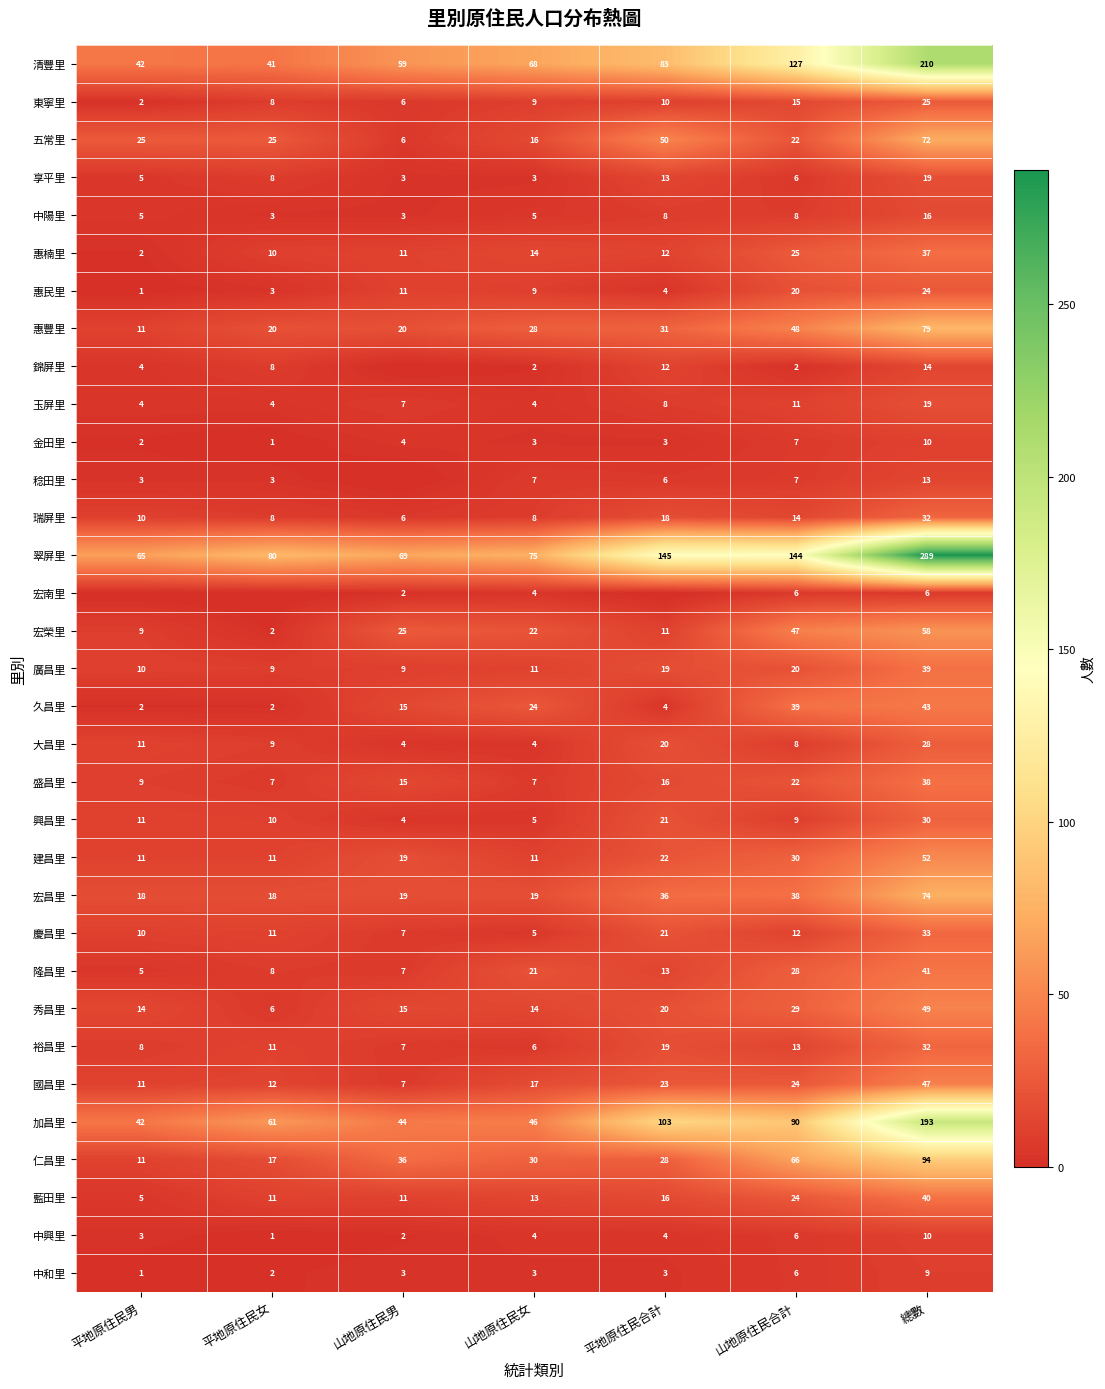

List the labels in order of 翠屏里 value, smallest first.

平地原住民男, 山地原住民男, 山地原住民女, 平地原住民女, 山地原住民合計, 平地原住民合計, 總數